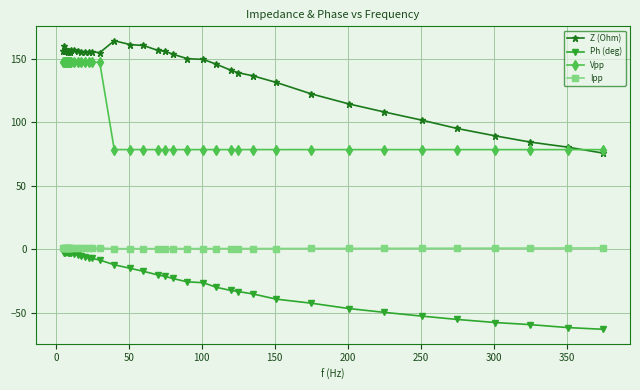

What is the value of the Z (Ohm) point at the 13th from the left?

156.4